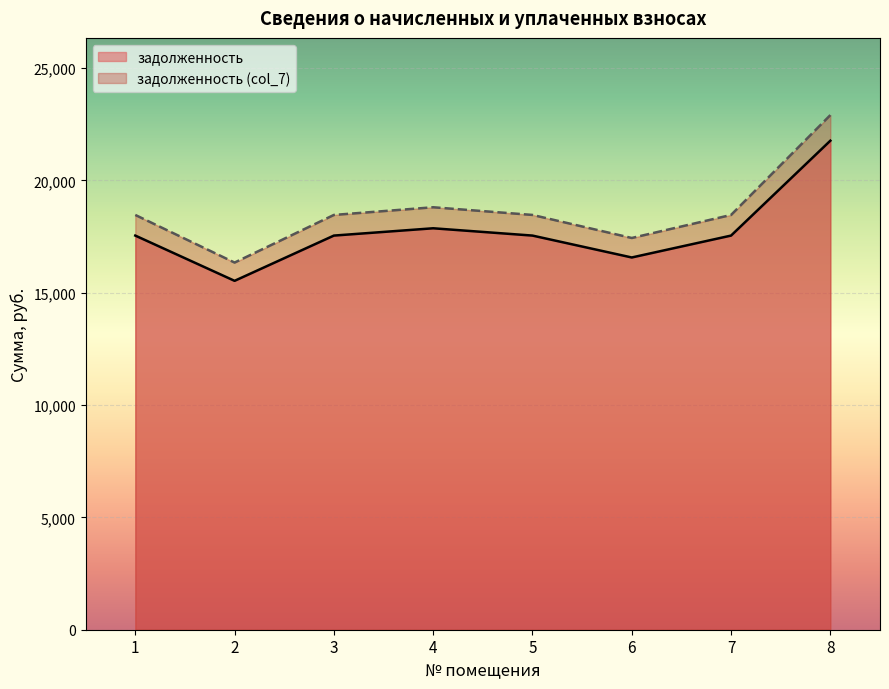

Rank the series by their average value, from lowest to highest.

задолженность, задолженность (col_7)